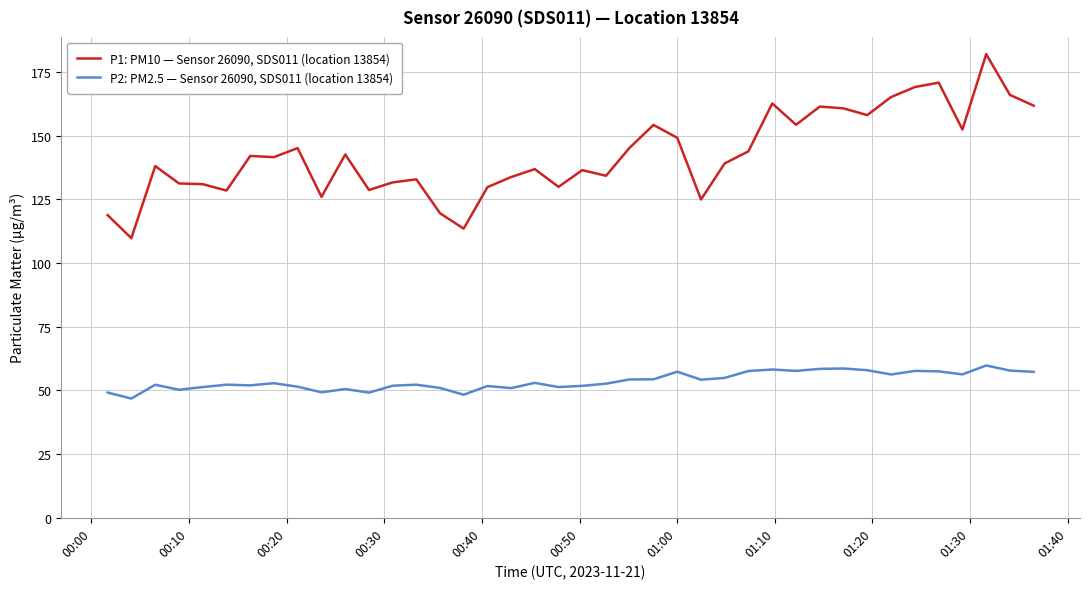

What is the highest value of the P1: PM10 — Sensor 26090, SDS011 (location 13854) series?

182.0